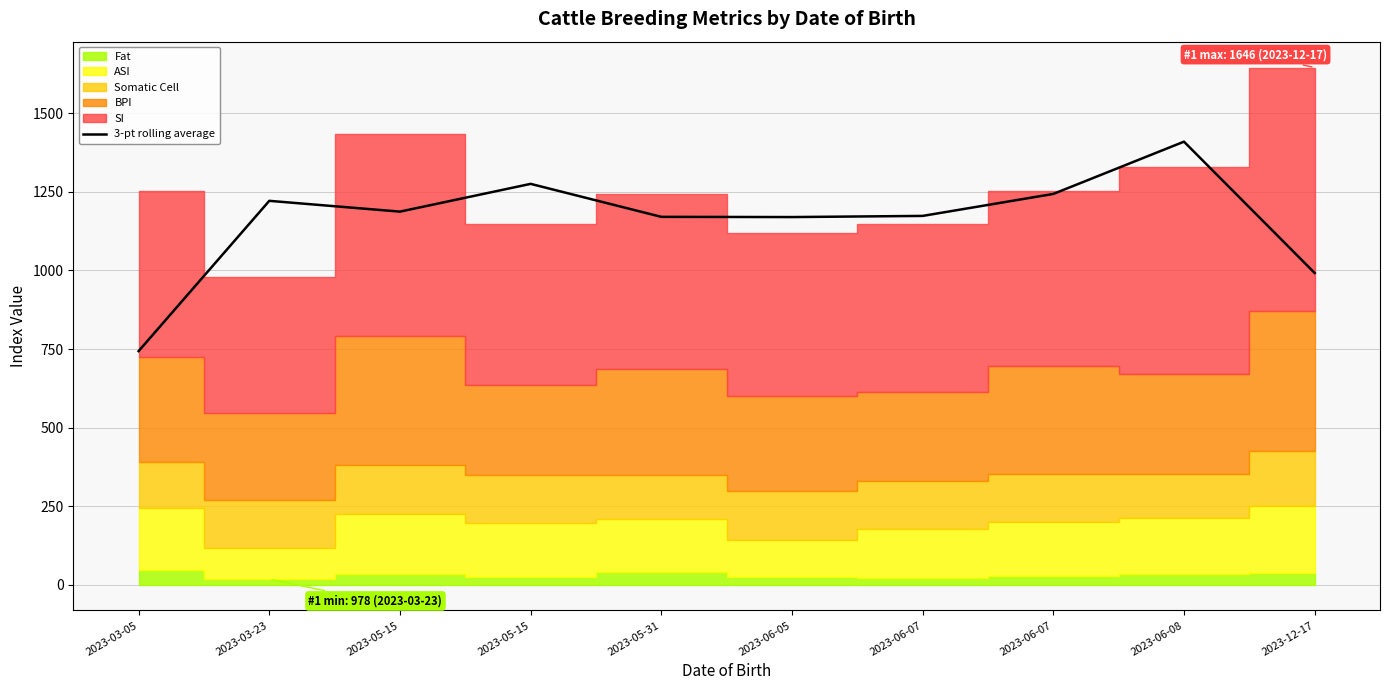

Reading right to left, extract all data points from this chart.

992.0	1410.0	1243.7	1173.7	1170.0	1170.7	1275.7	1187.3	1221.7	743.3